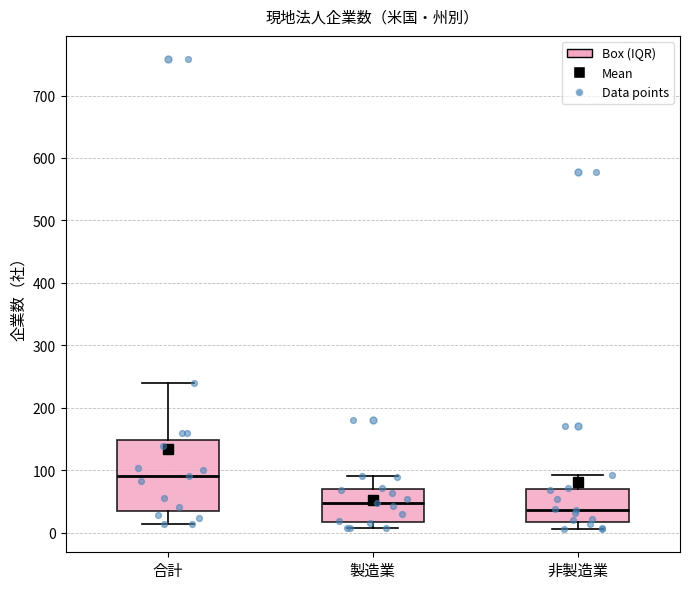

Comparing the boxes themselves (not the whiskers), which one is the tallest?

合計